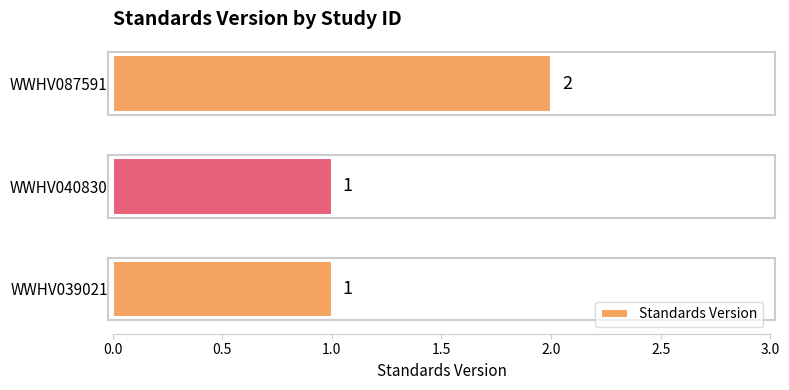

Is it true that the value at WWHV087591 is 3?

False